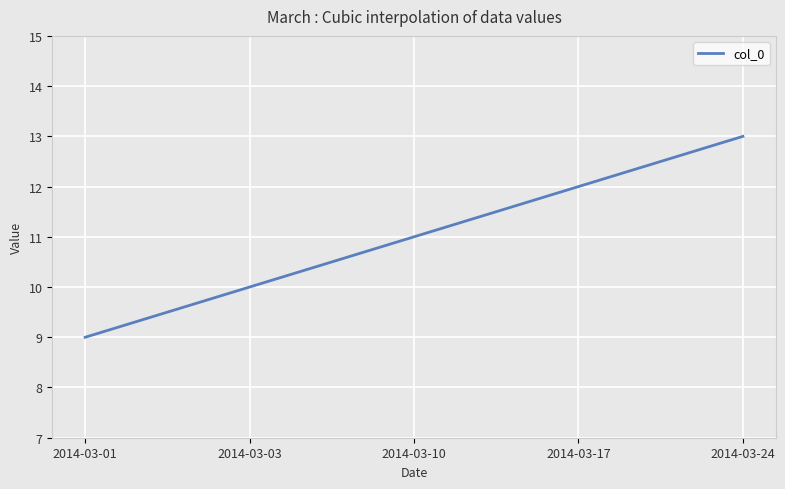

What is the greatest value displayed?

13.0